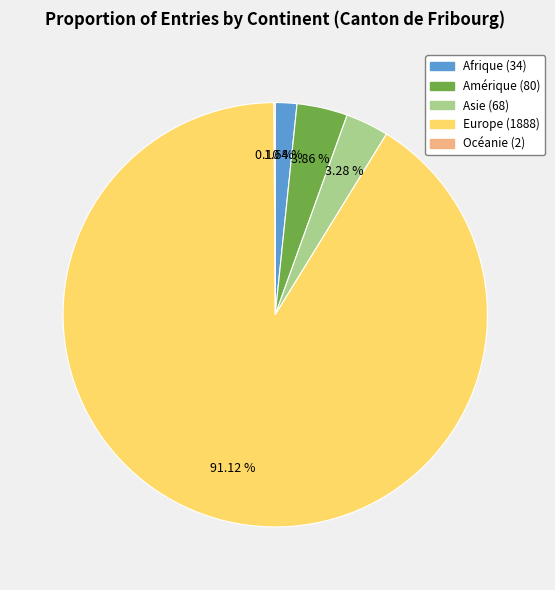

To the nearest percent, what percentage of the pie is Asie?

3%